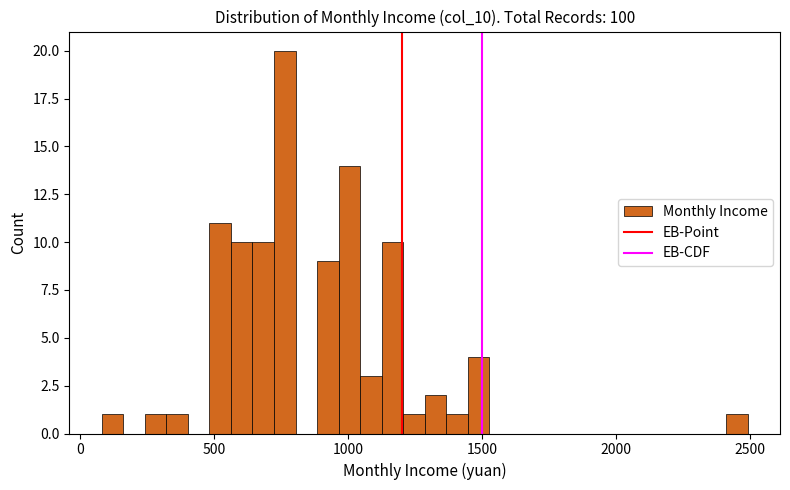

Around what value on the x-axis is the tallest bar? Give the approximate position of its centre, as read against the axis.

750